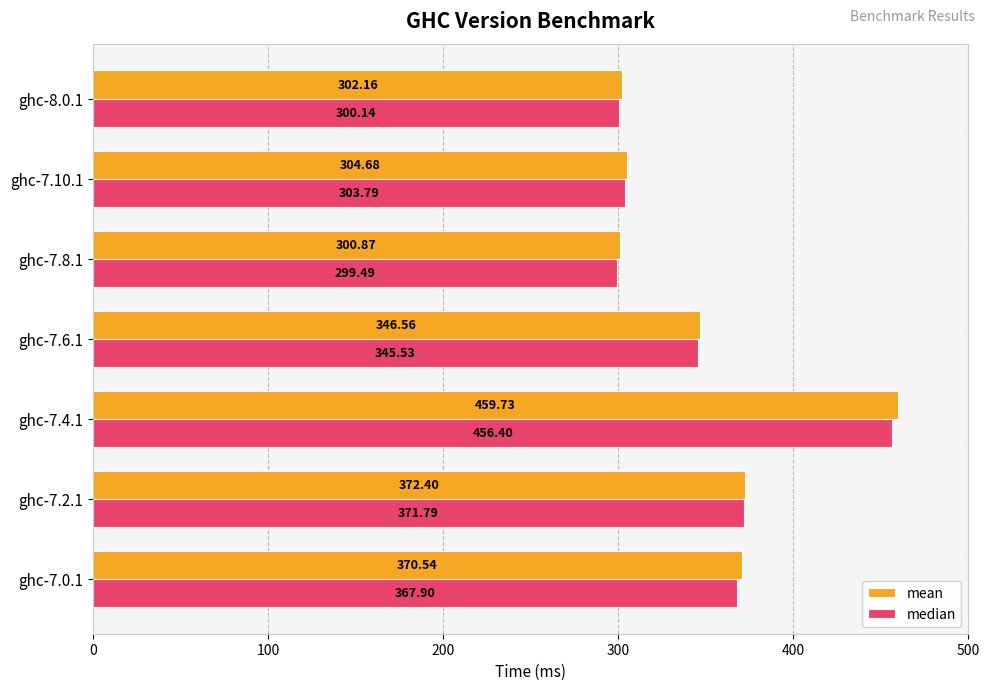

Rank the series by their average value, from highest to lowest.

mean, median